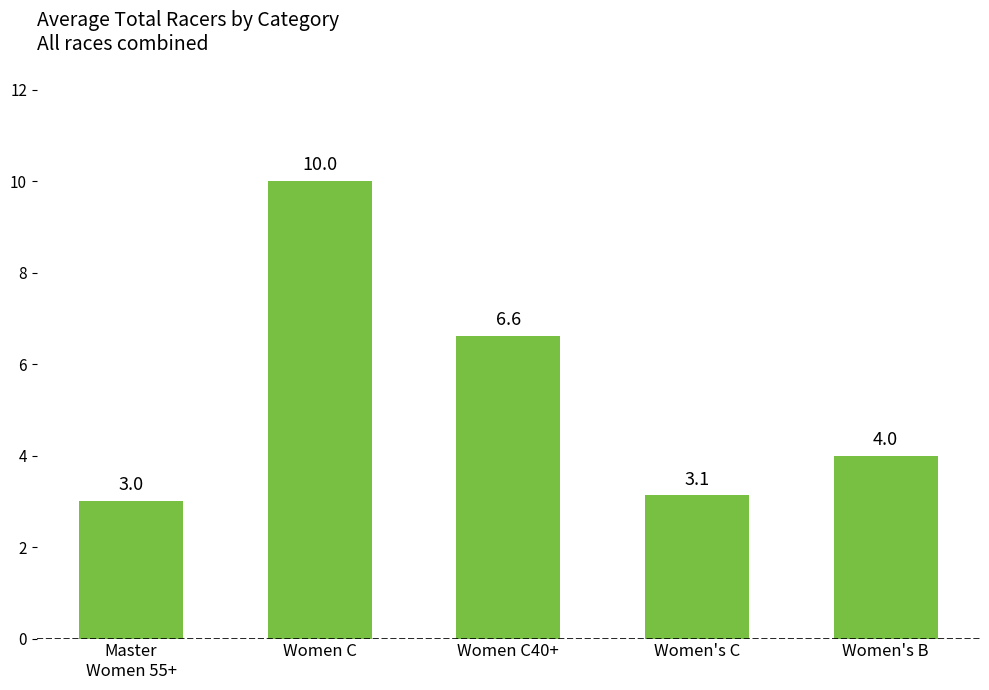

What is the change in value from Women C40+ to Women's C?

-3.5